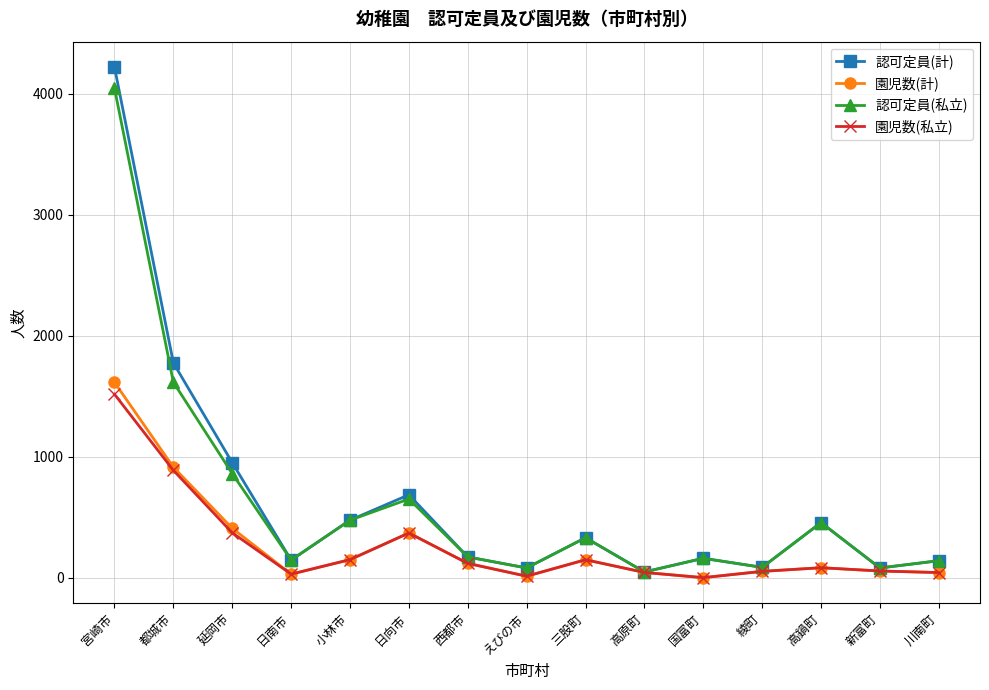

Which label corresponds to the largest value in the chart?

宮崎市